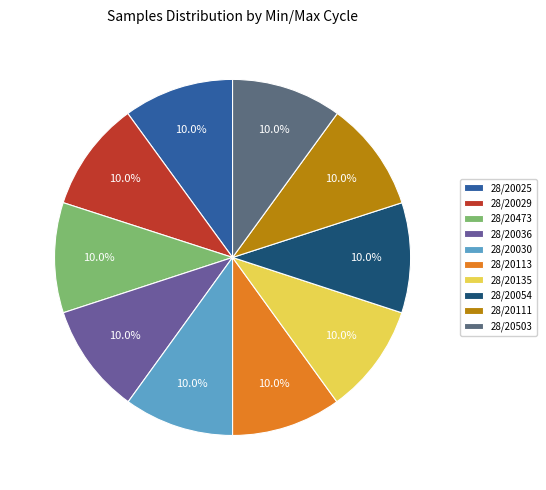

Rank the categories by value from highest to lowest.

28/20111, 28/20025, 28/20029, 28/20503, 28/20135, 28/20473, 28/20036, 28/20054, 28/20030, 28/20113